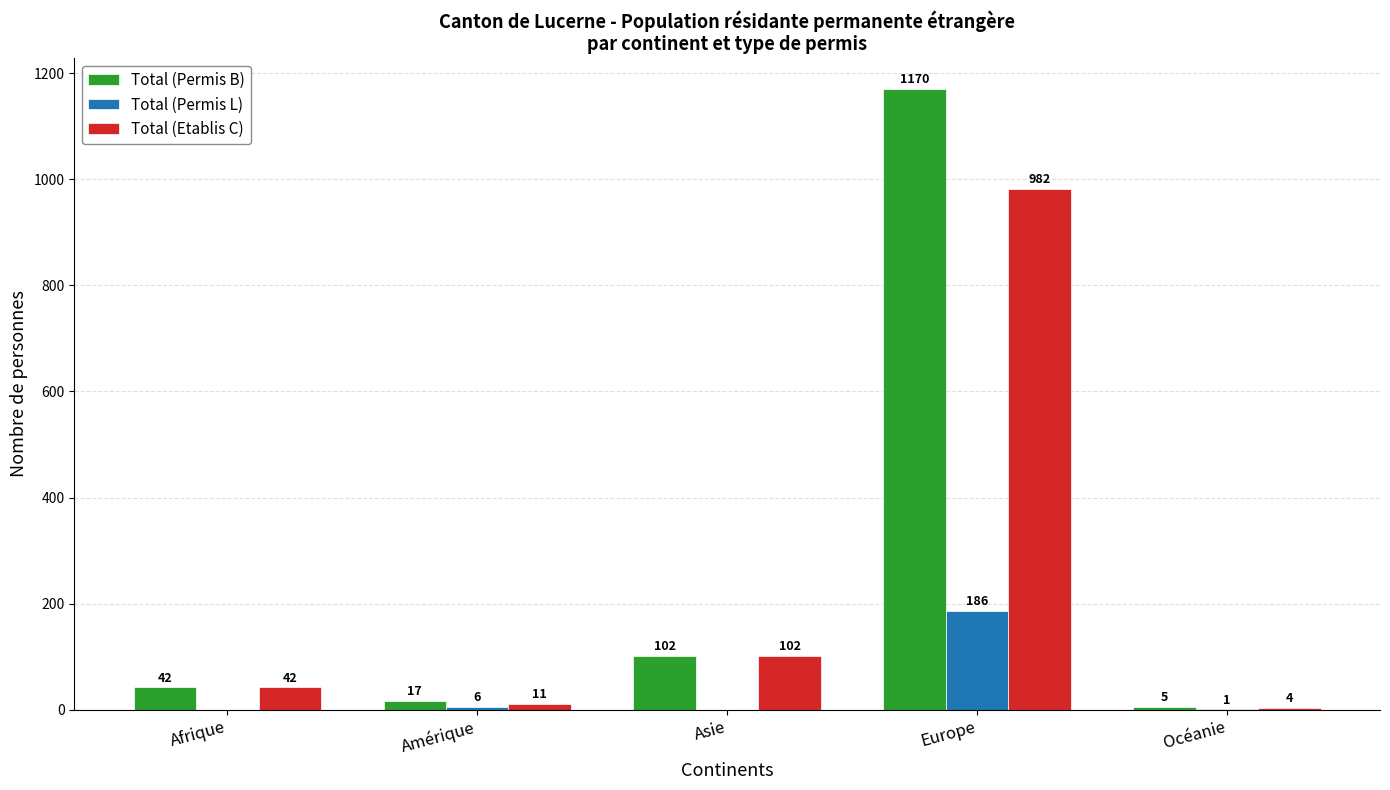

Where is Total (Etablis C) nearest to the value 493?

Asie